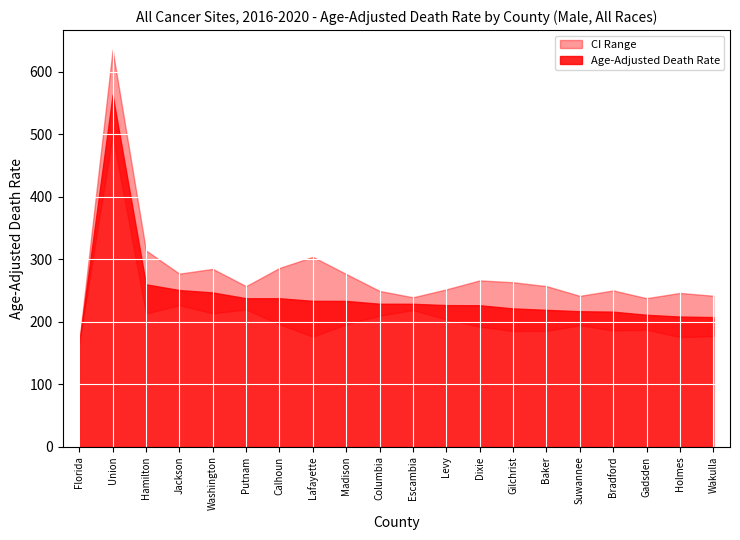

How many values are below 228?

10